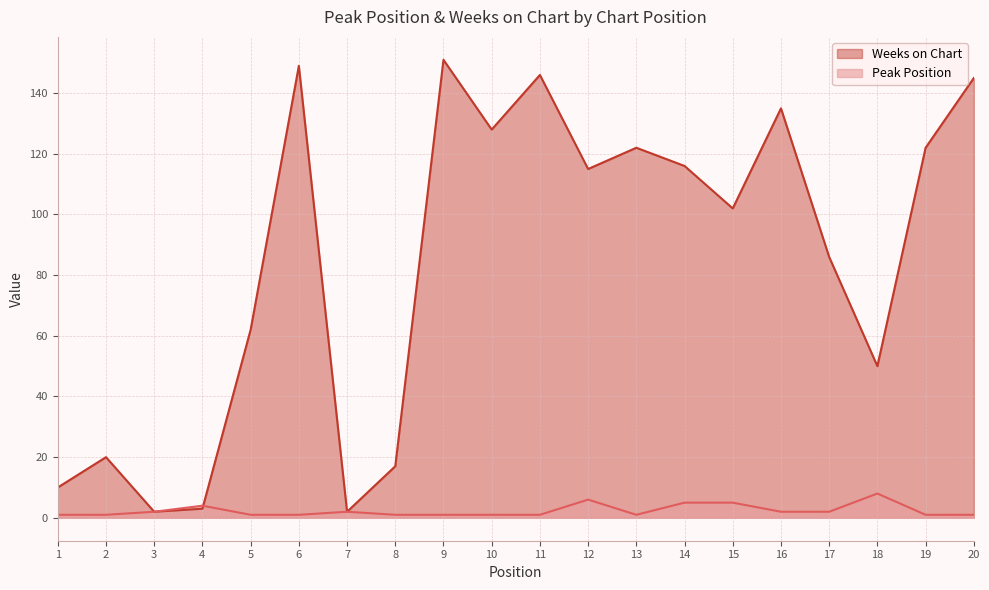

Is it true that Peak Position equals 5 at 14?

True